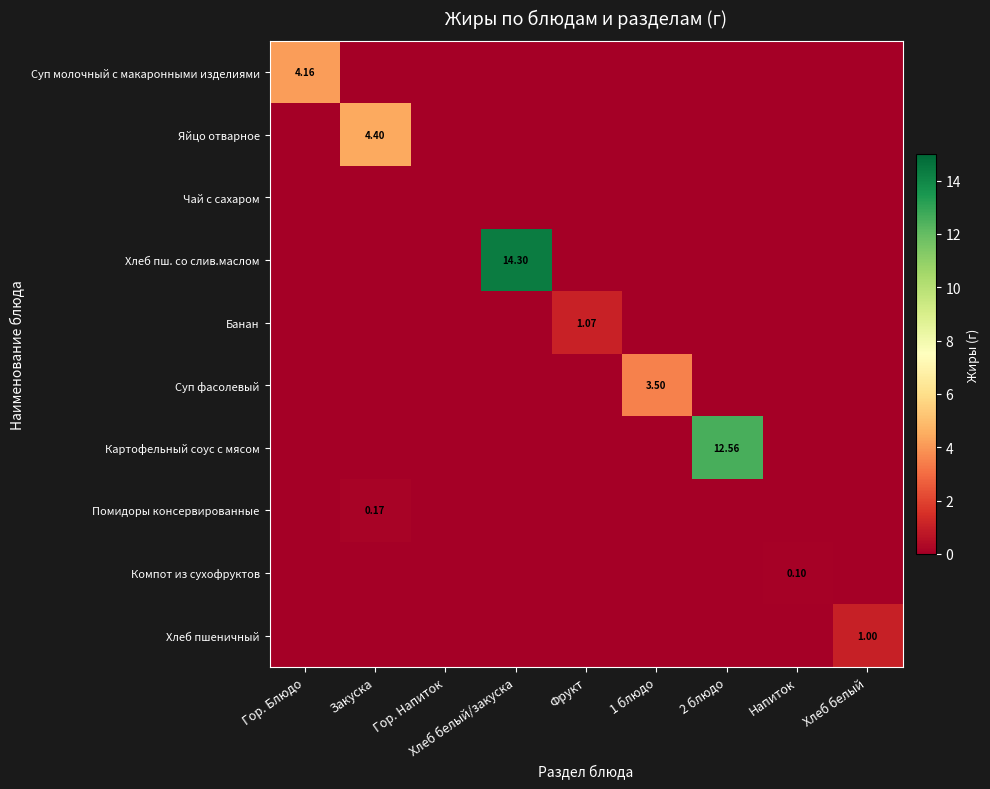

What is the difference between the highest and lowest values at 1 блюдо?

3.5